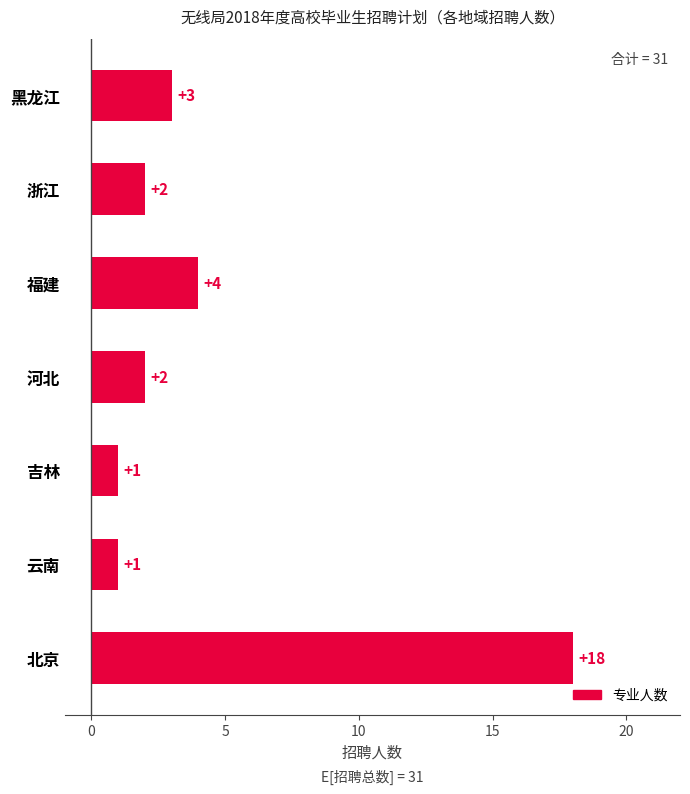

The chart shows a value of 2 at 河北. True or false?

True